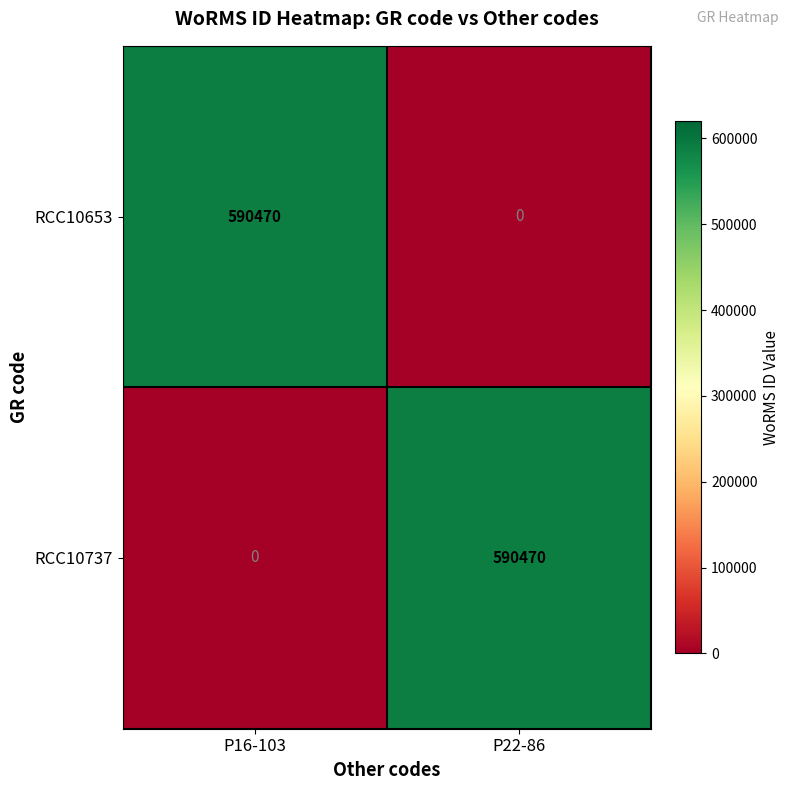

At how many categories does at least one series exceed 292610?

2